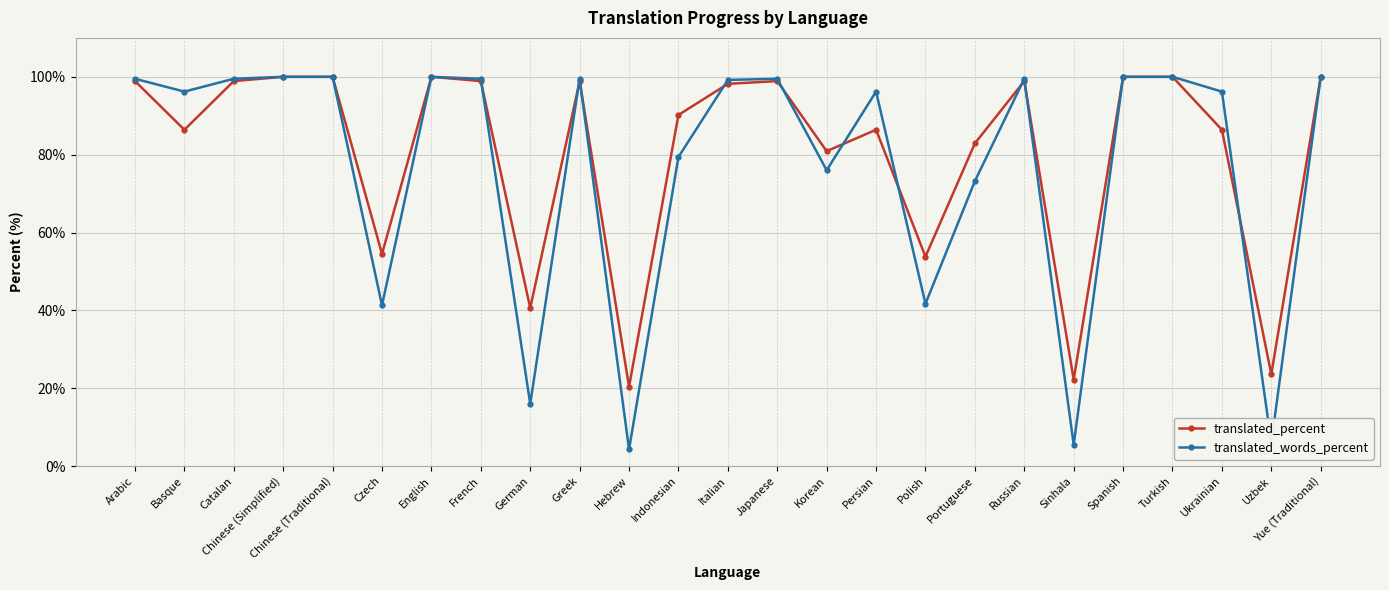

Is the value of translated_words_percent at Ukrainian greater than the value of translated_percent at Russian?

No